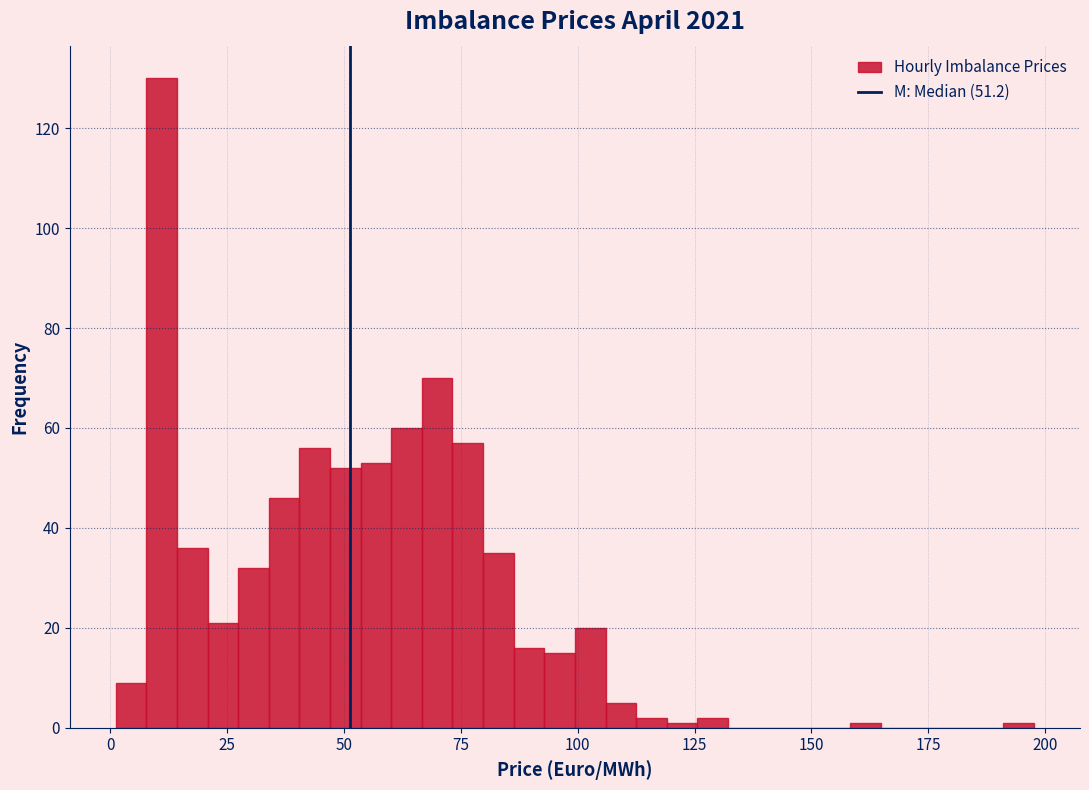

Read against the x-axis, roughly where is the centre of the tallest bar?

10